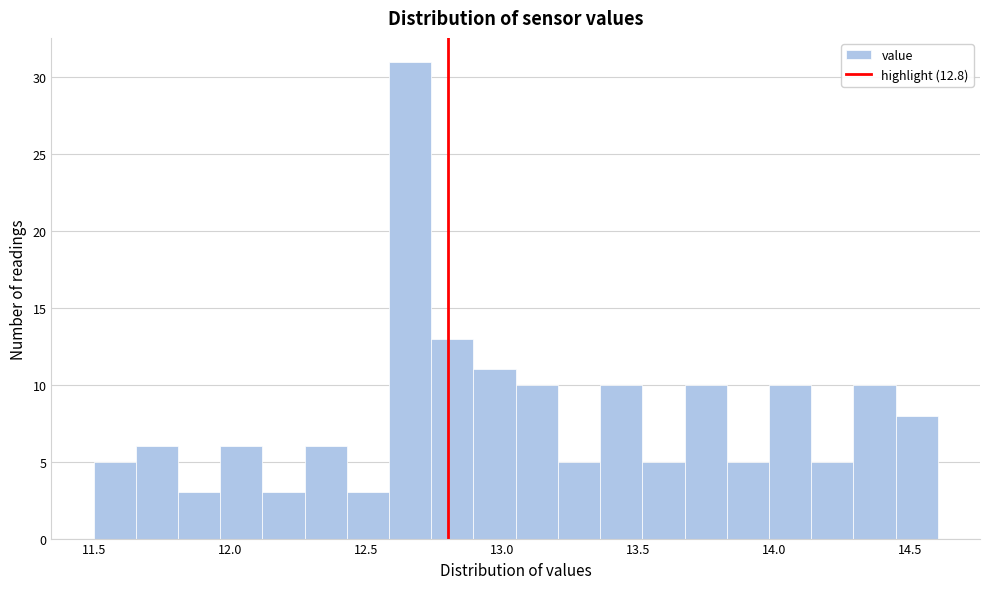

Around what value on the x-axis is the tallest bar? Give the approximate position of its centre, as read against the axis.

12.65